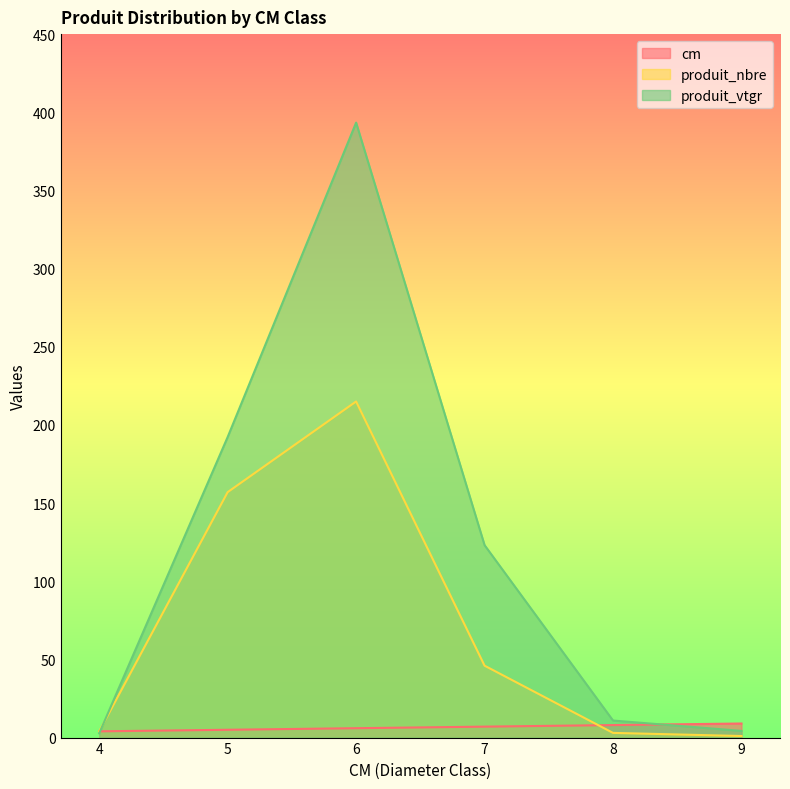

List the labels in order of cm value, largest first.

9, 8, 7, 6, 5, 4